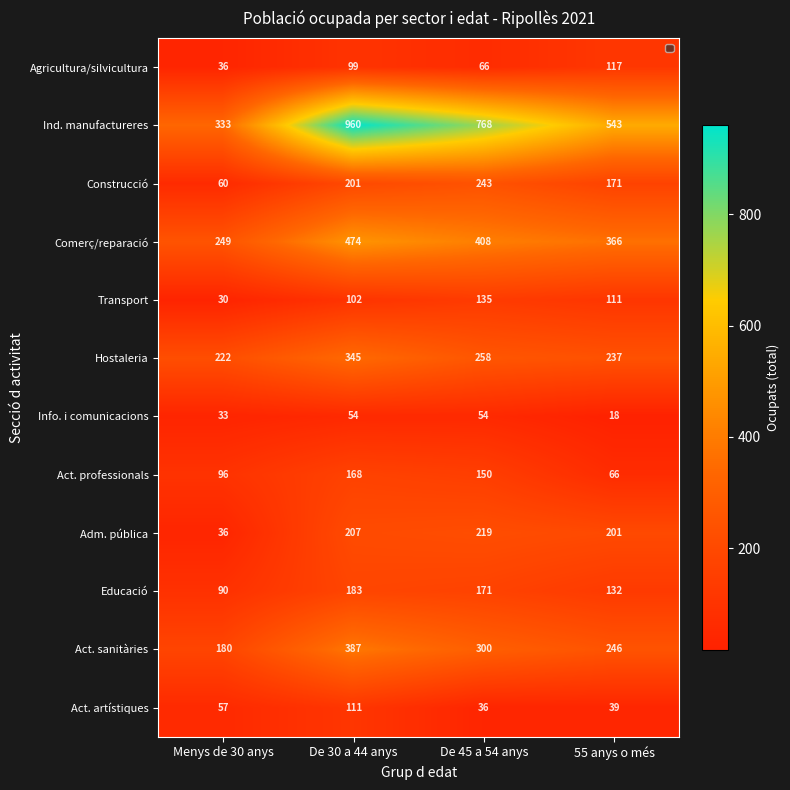

What is the sum of all Hostaleria values?

1062